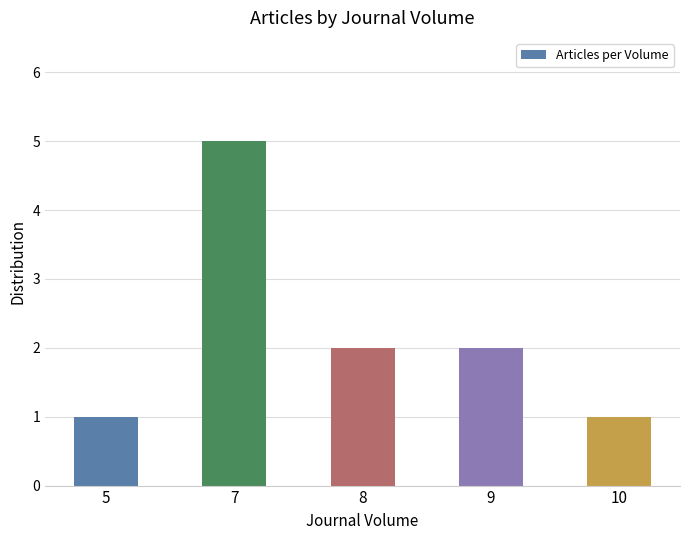

What is the maximum value shown in the chart?

5